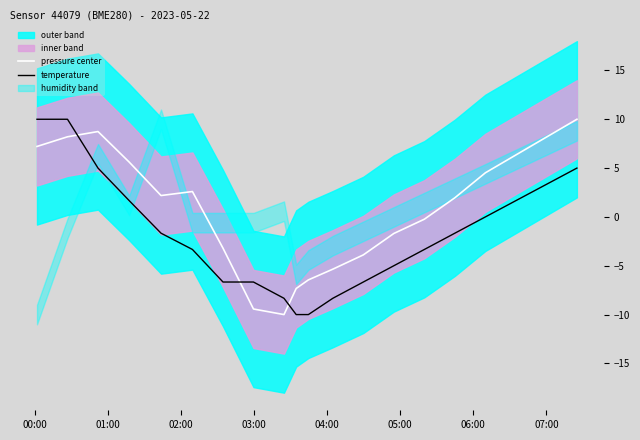

True or false: pressure center and temperature intersect in this chart.

True